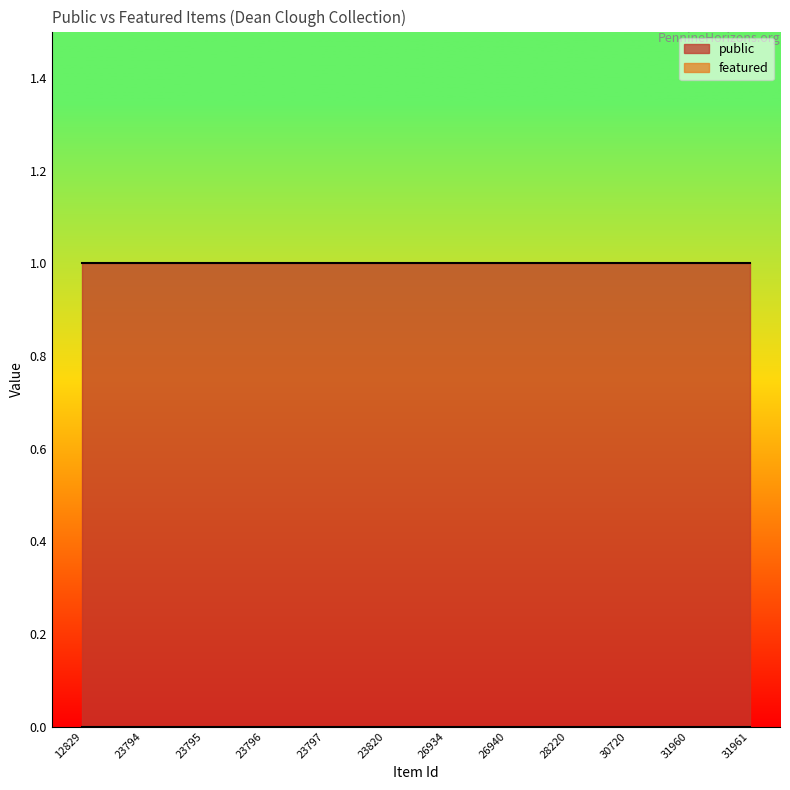

At which label does public reach its minimum?

12829